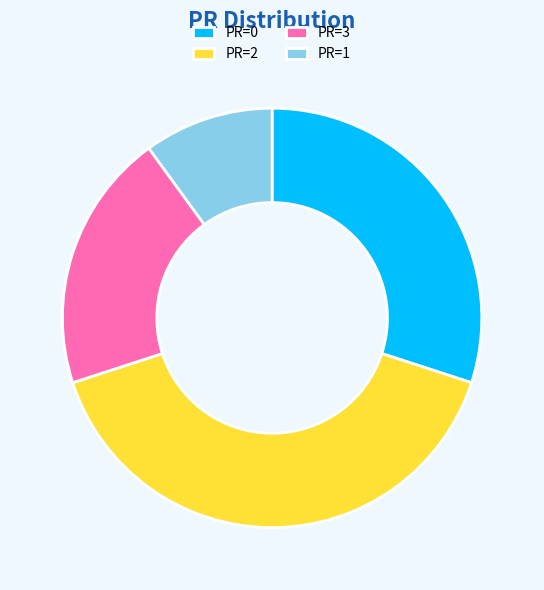

True or false: PR=2 accounts for 52% of the total.

False